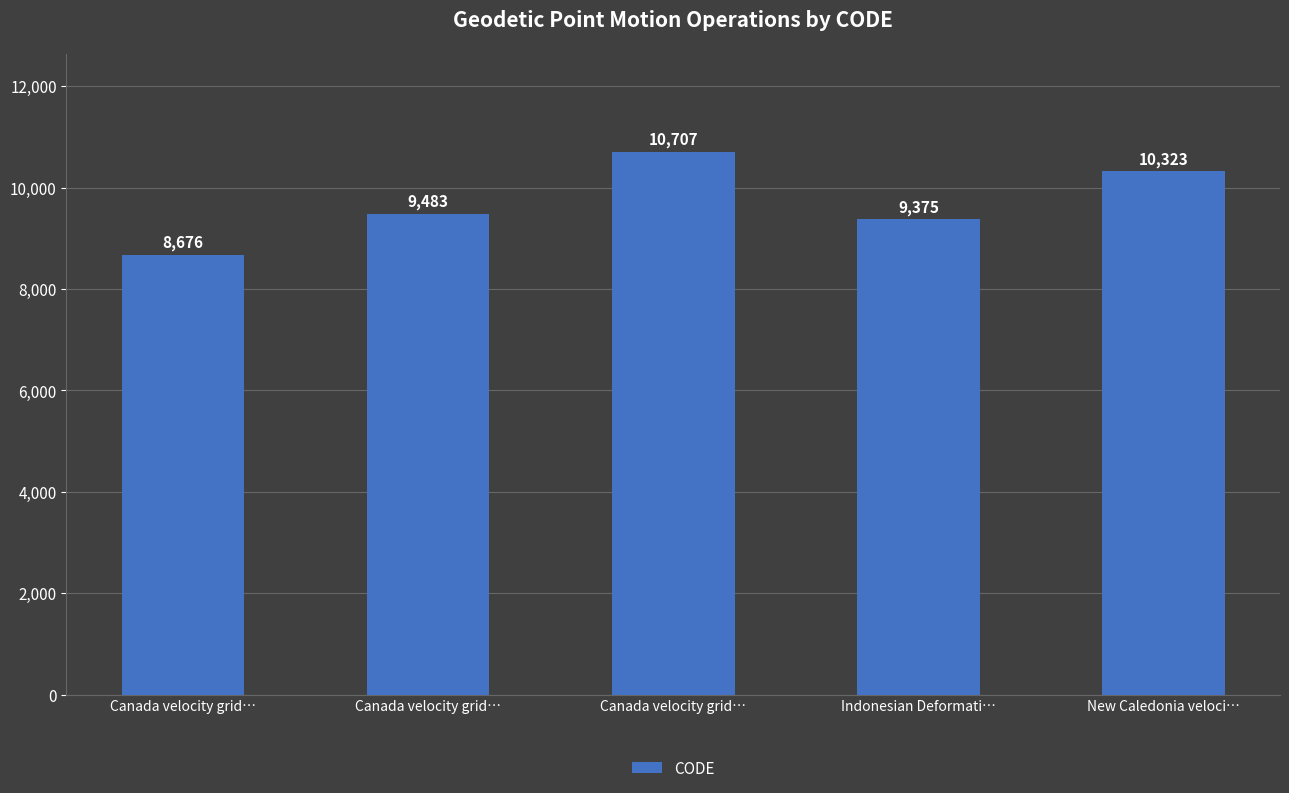

How many series are shown in this chart?

1